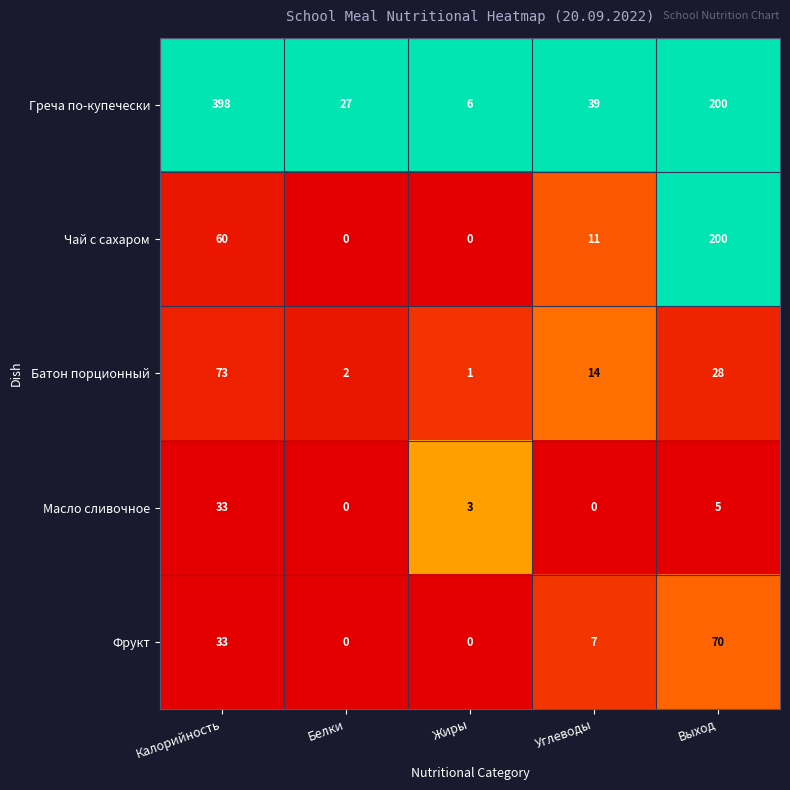

The value of Масло сливочное at Выход is 5. True or false?

True